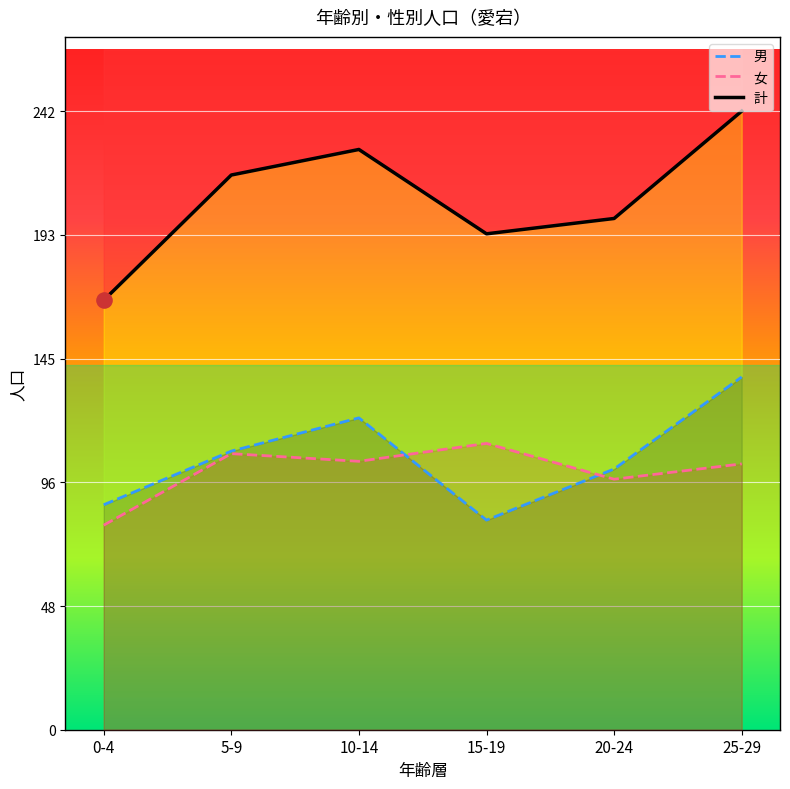

Which series has the largest Y range (max minus min)?

男